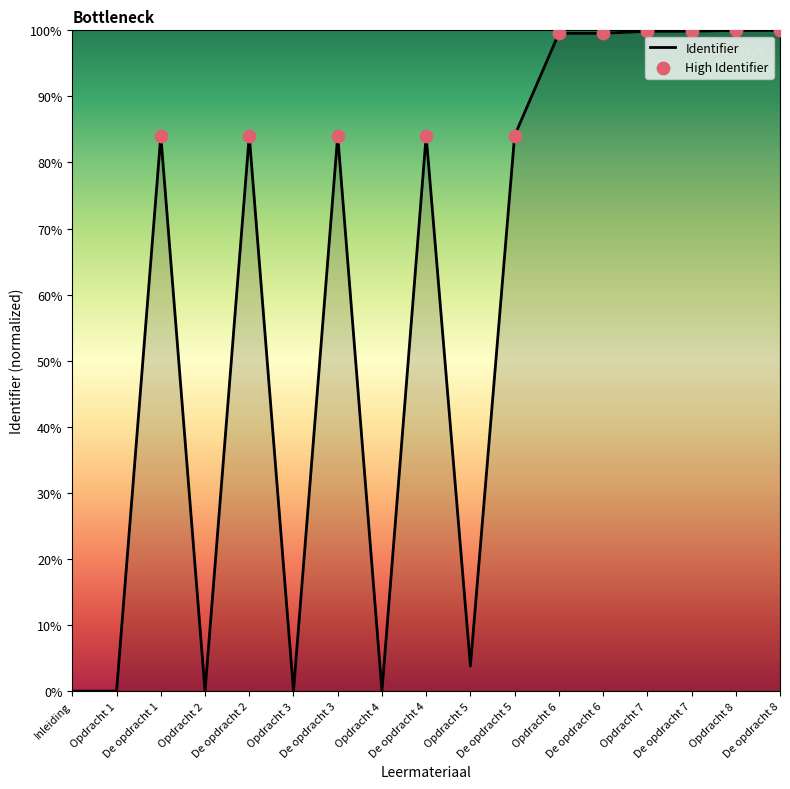

Approximately how many times larger is the value at De opdracht 3 compared to De opdracht 7?

0.8